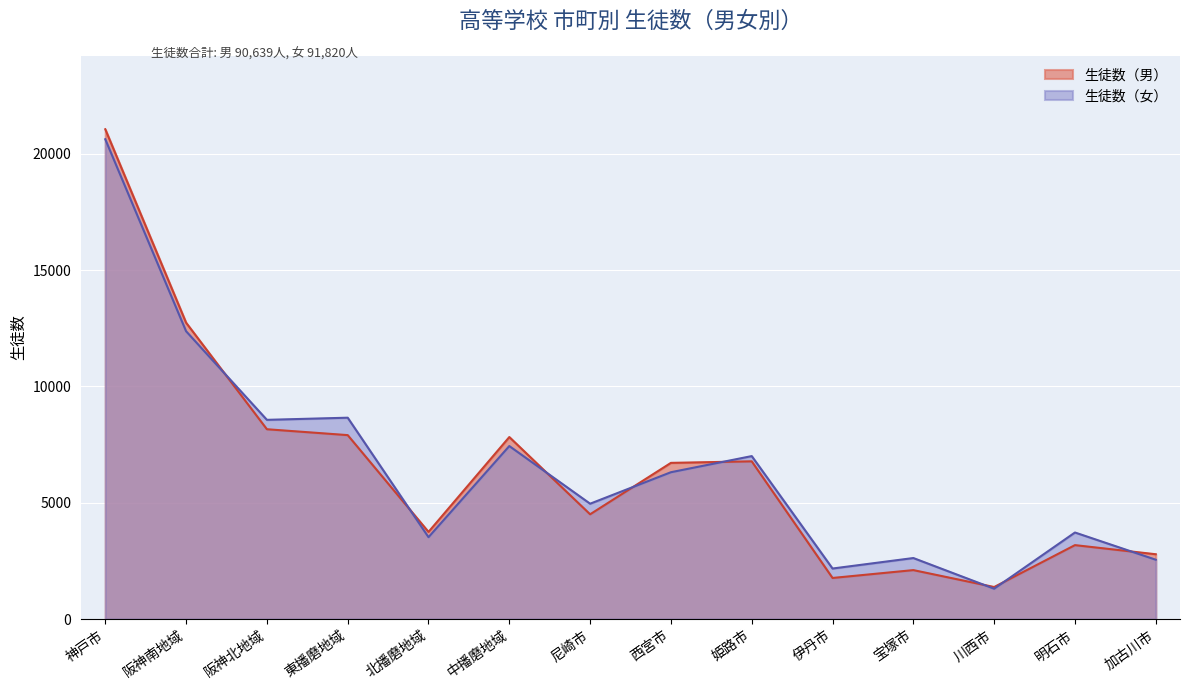

Which has a higher value, 尼崎市 or 北播磨地域?

尼崎市